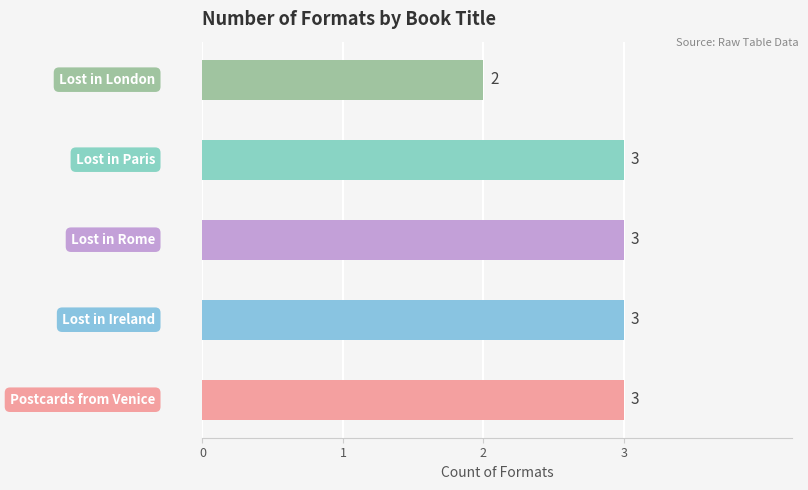

List the labels in order of value, largest first.

Postcards from Venice, Lost in Ireland, Lost in Rome, Lost in Paris, Lost in London